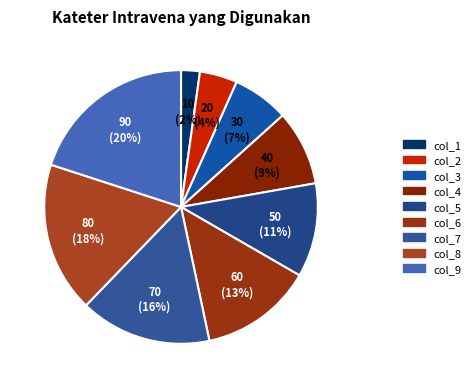

True or false: col_7 accounts for 3% of the total.

False